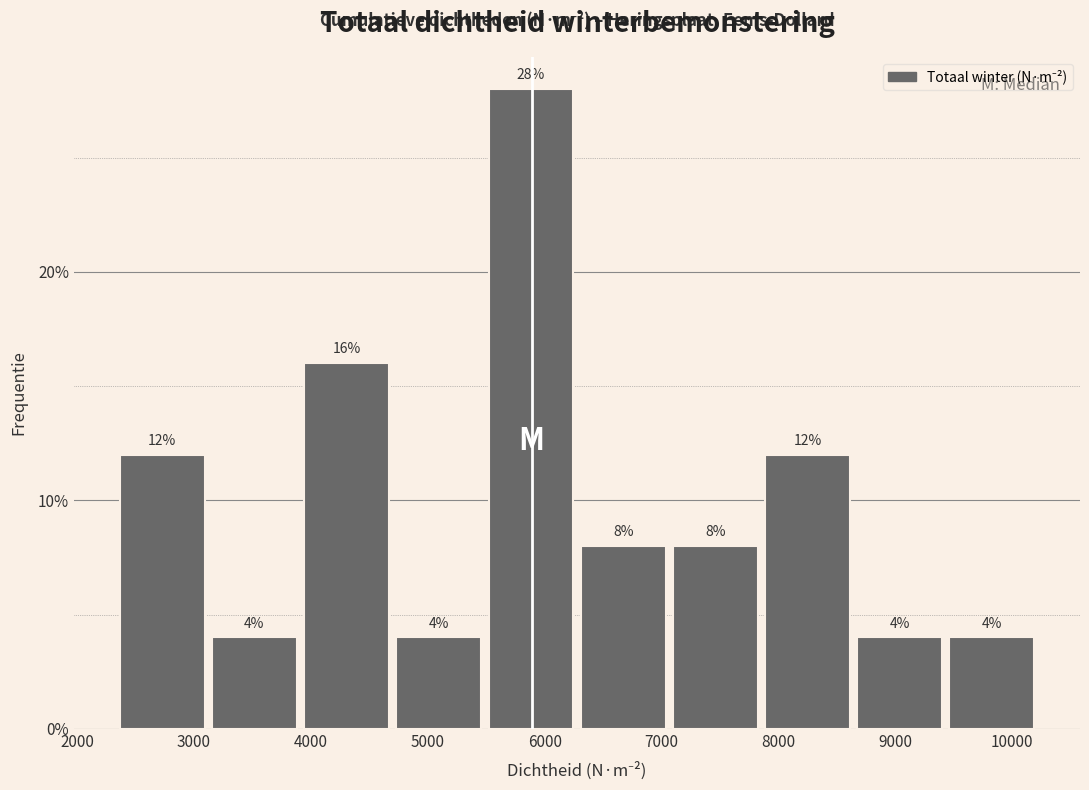

Reading left to right, transcribe this chart: for each bar, give the range it covers on the x-axis and its height. The bar edges are not printed on the chart, so give them approximately, as read against the axis.

2400 to 3200: 12
3200 to 3900: 4
3900 to 4700: 16
4700 to 5500: 4
5500 to 6300: 28
6300 to 7100: 8
7100 to 7900: 8
7900 to 8700: 12
8700 to 9500: 4
9500 to 10300: 4